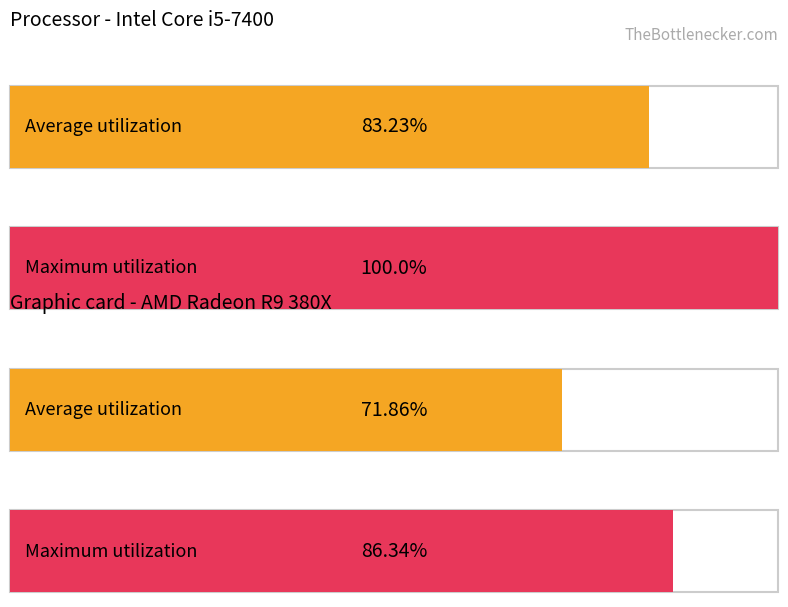

Between 250/30 and 250/60, which is larger?

250/30